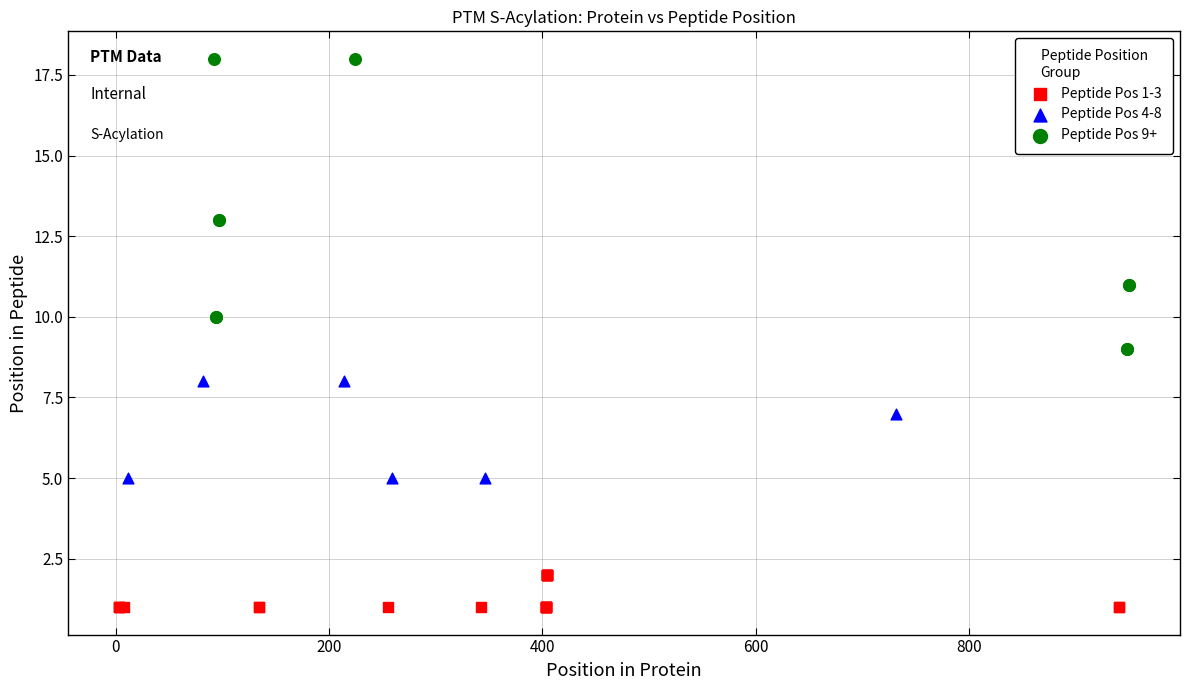

Which series has the largest Y range (max minus min)?

Peptide Pos 9+